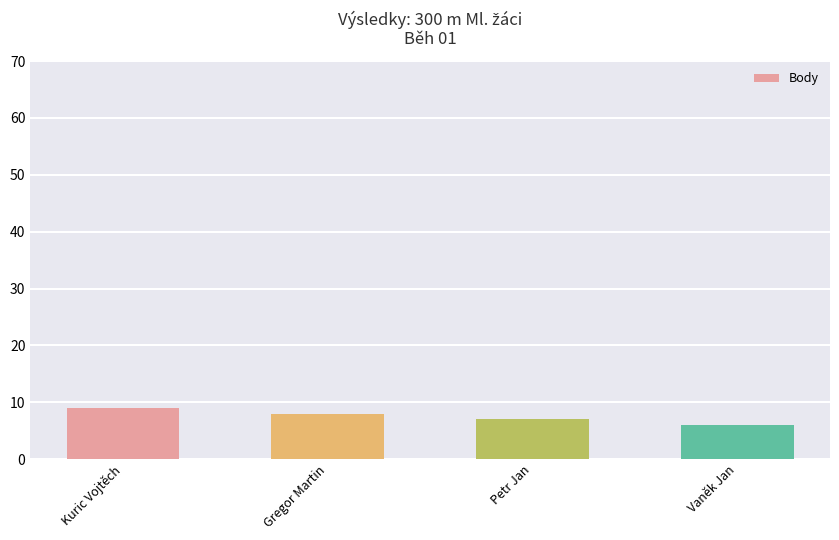

What is the greatest value displayed?

9